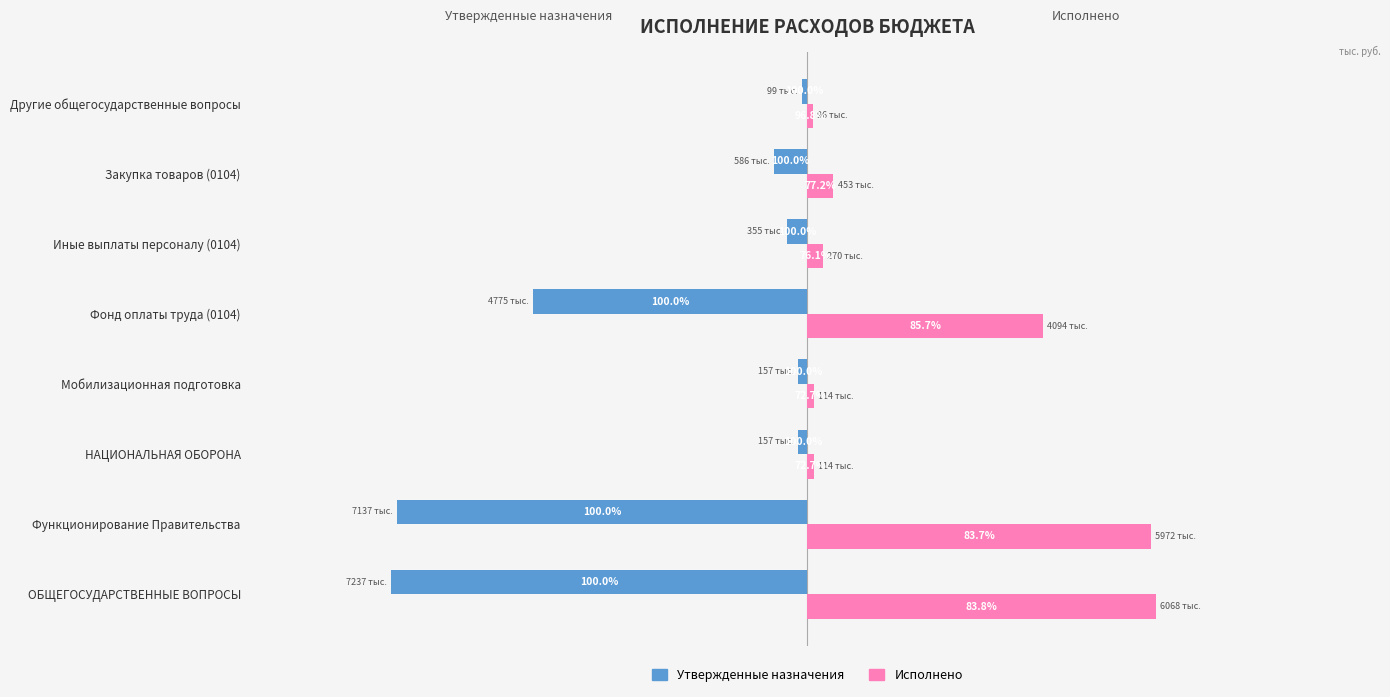

What are all the series names shown in the legend?

Утвержденные назначения, Исполнено